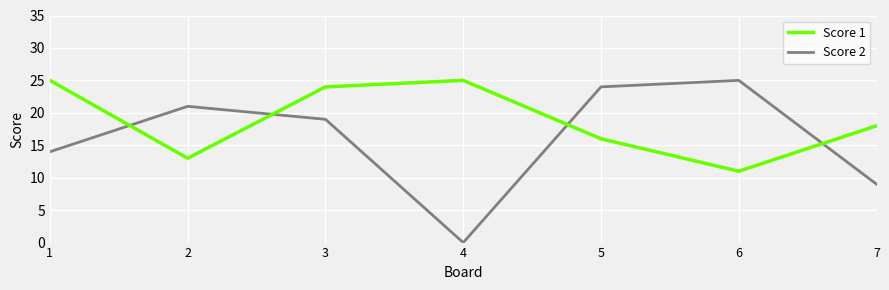

After their last crossing, which series has the higher values: Score 2 or Score 1?

Score 1